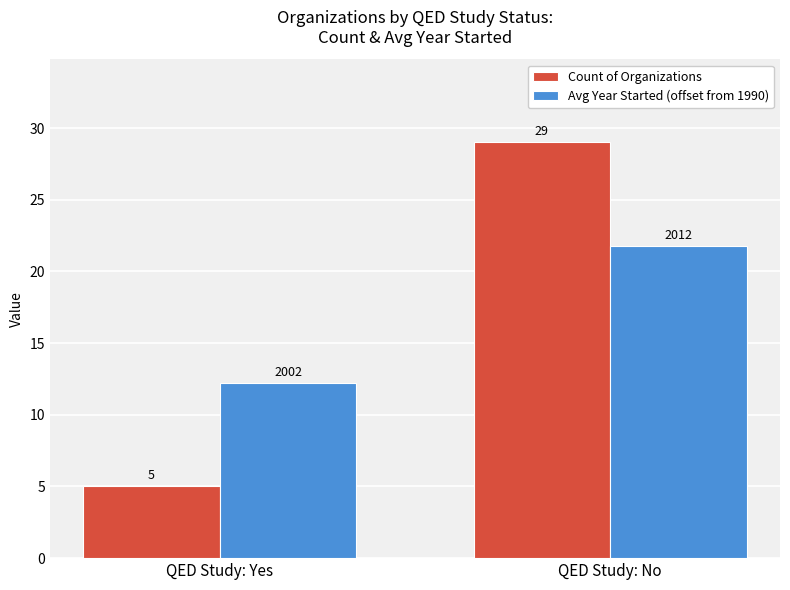

How many bars are there in total?

4